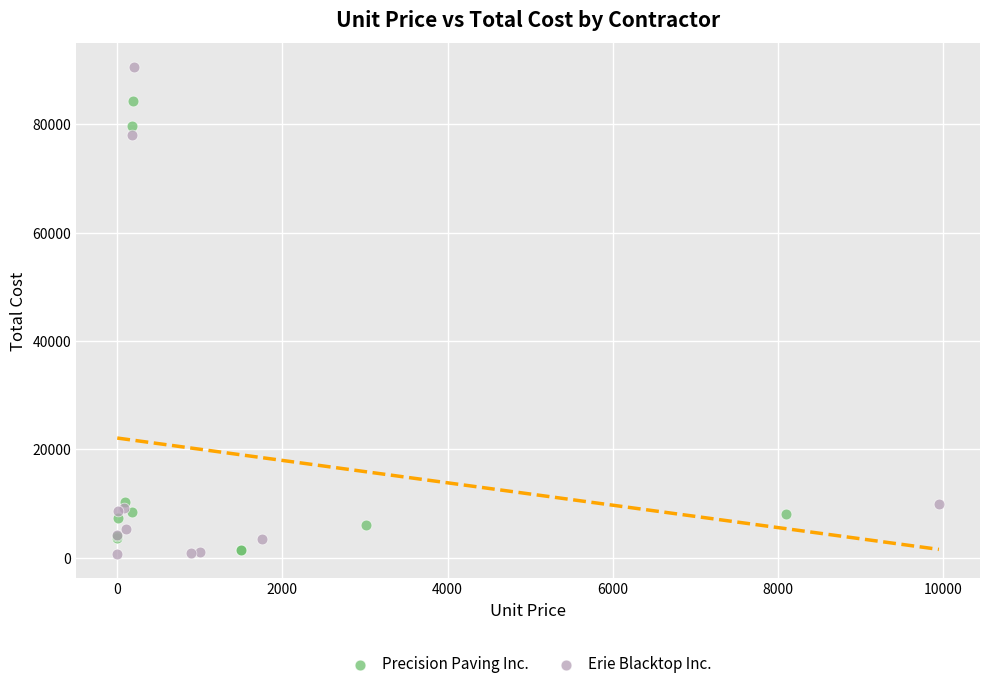

What are all the series names shown in the legend?

Precision Paving Inc., Erie Blacktop Inc.